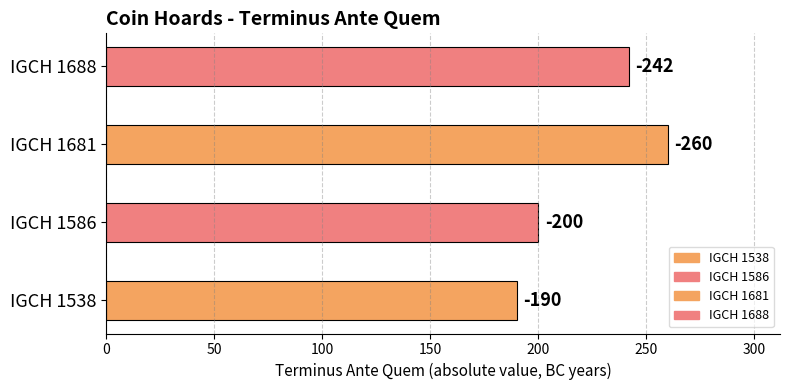

Which label corresponds to the smallest value in the chart?

IGCH 1681